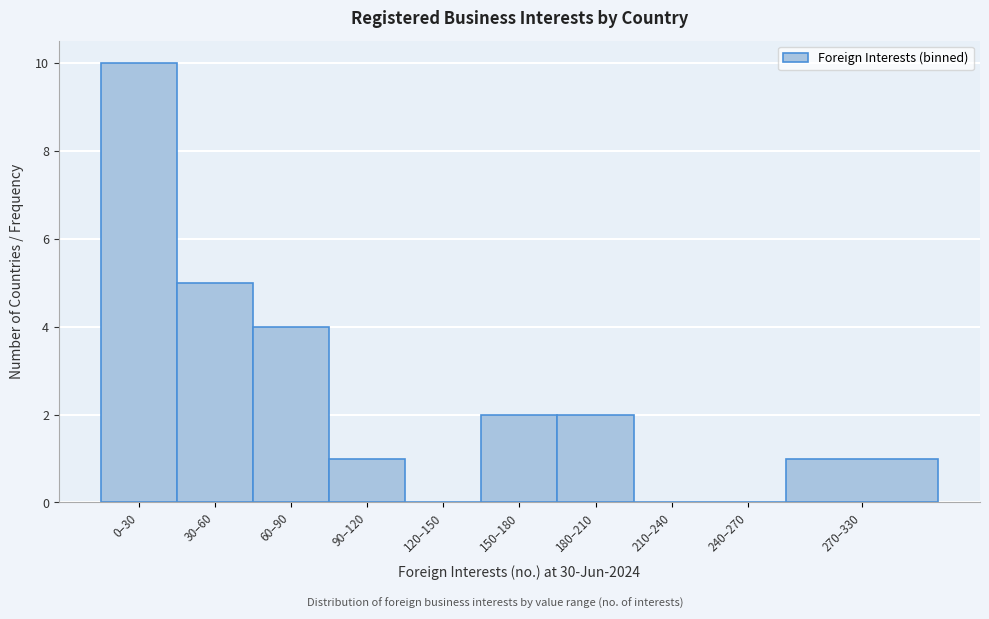

Reading left to right, list all the values displayed in this chart.

0–30=10	30–60=5	60–90=4	90–120=1	120–150=0	150–180=2	180–210=2	210–240=0	240–270=0	270–330=1